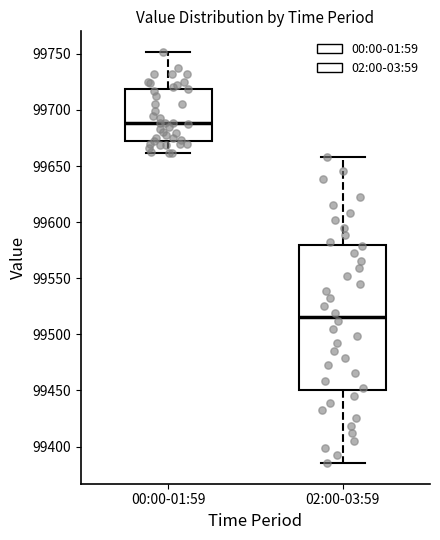

Which box has the highest median line?

00:00-01:59